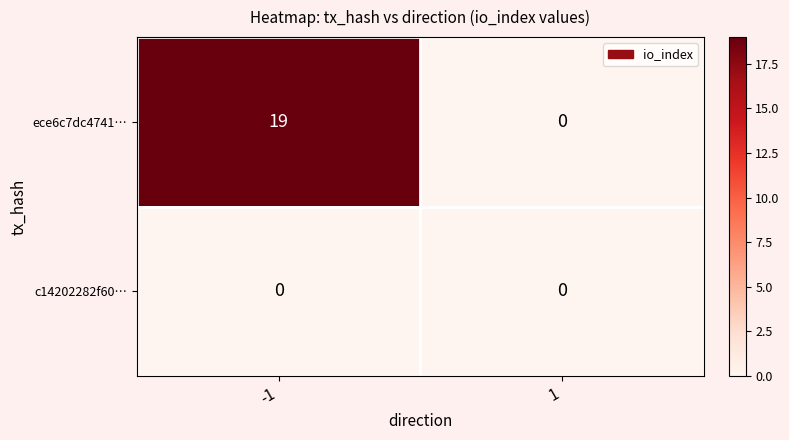

What is the sum of the ece6c7dc4741… values at -1 and 1?

19